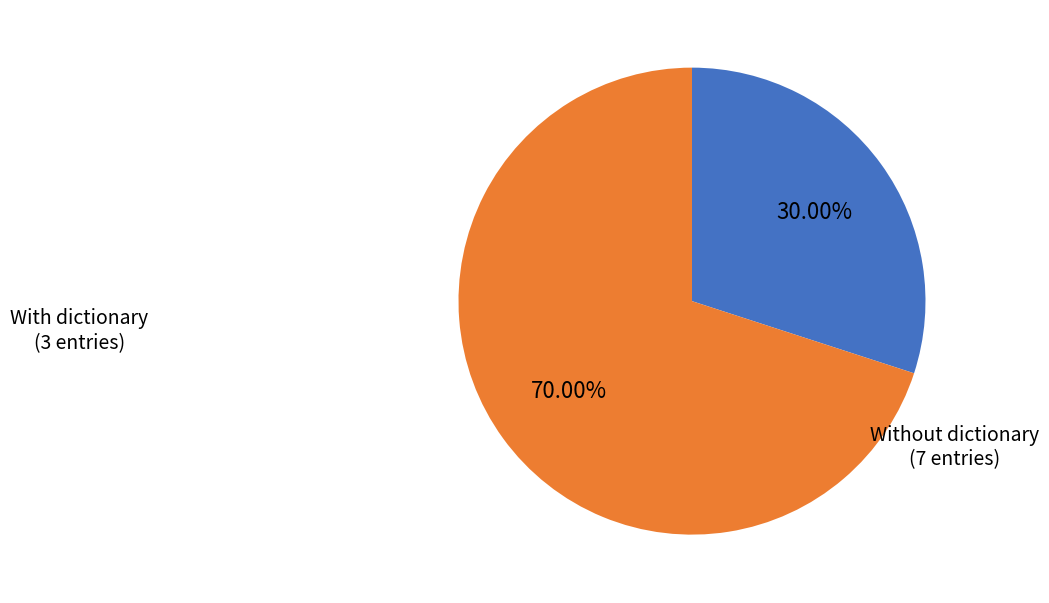

To the nearest percent, what percentage of the pie is Without dictionary?

70%